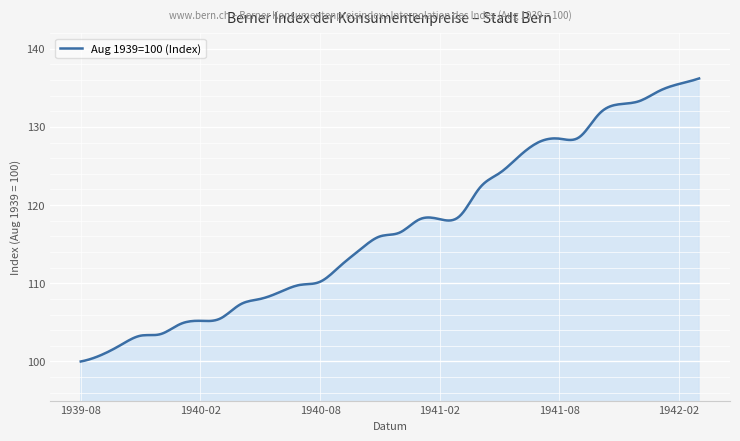

What is the minimum value shown in the chart?

100.0